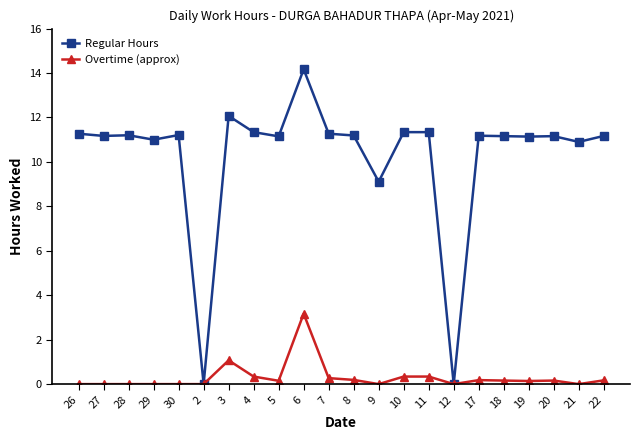

What is the difference between the highest and lowest values at 4?

11.0